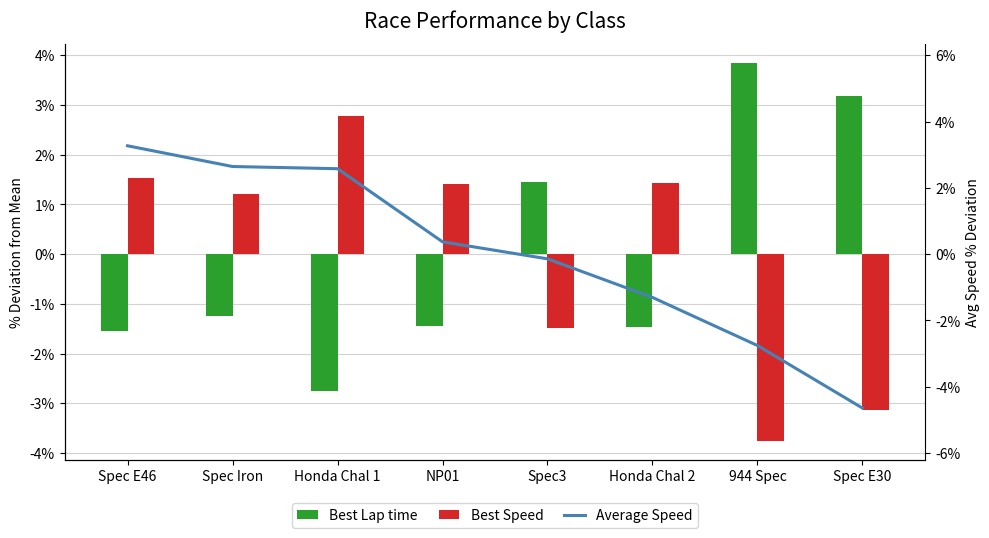

What is the difference between the second highest and second lowest values in the Average Speed series?

5.4